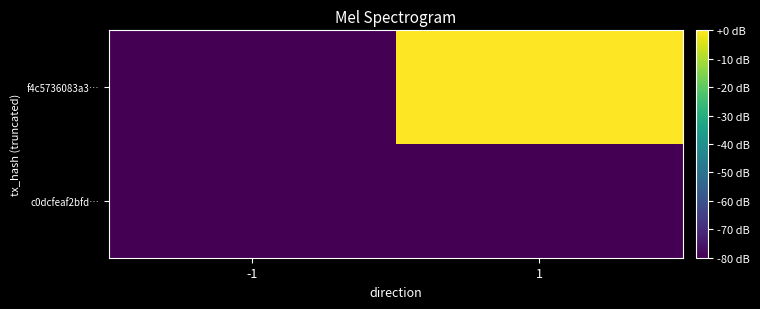

At which category is the sum across all series the highest?

1